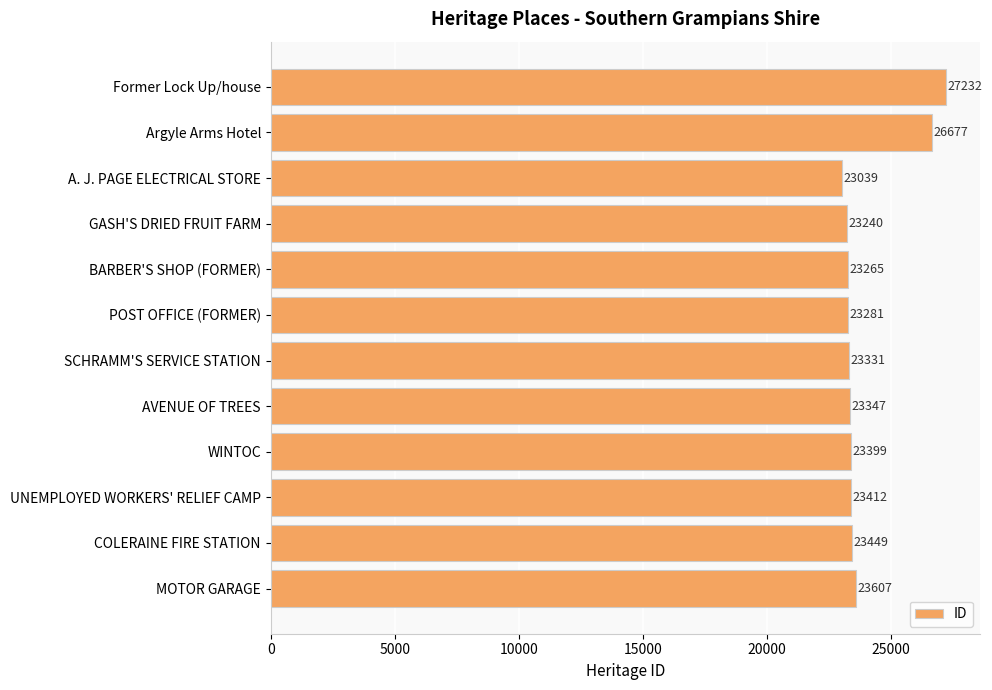

Are the bars horizontal?

Yes